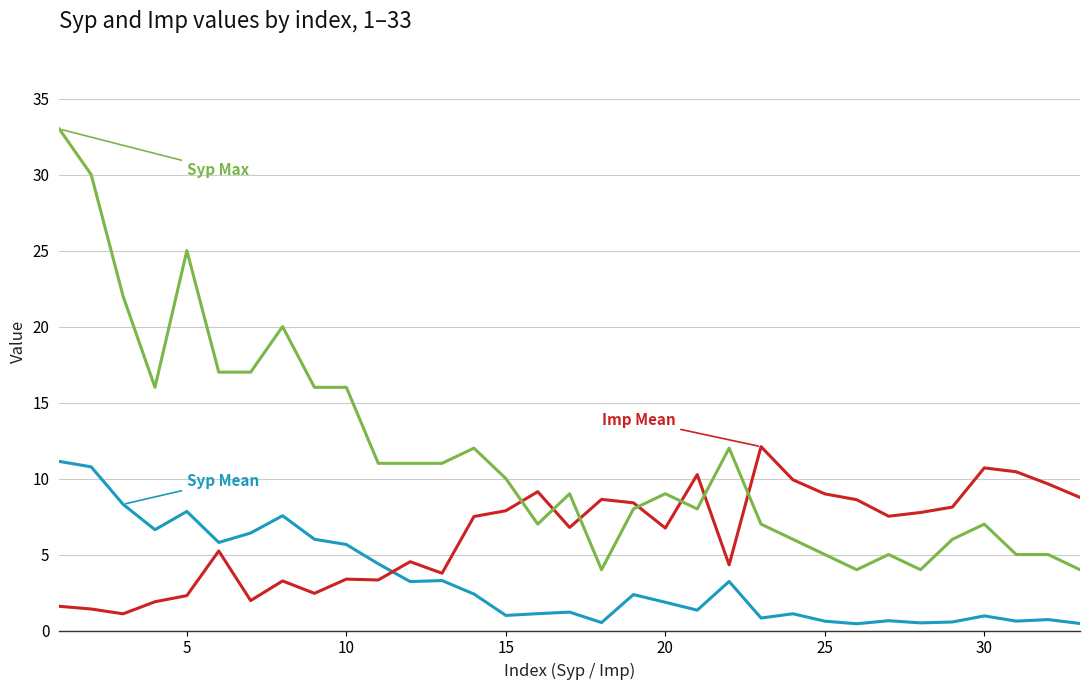

What is the maximum value shown in the chart?

33.0